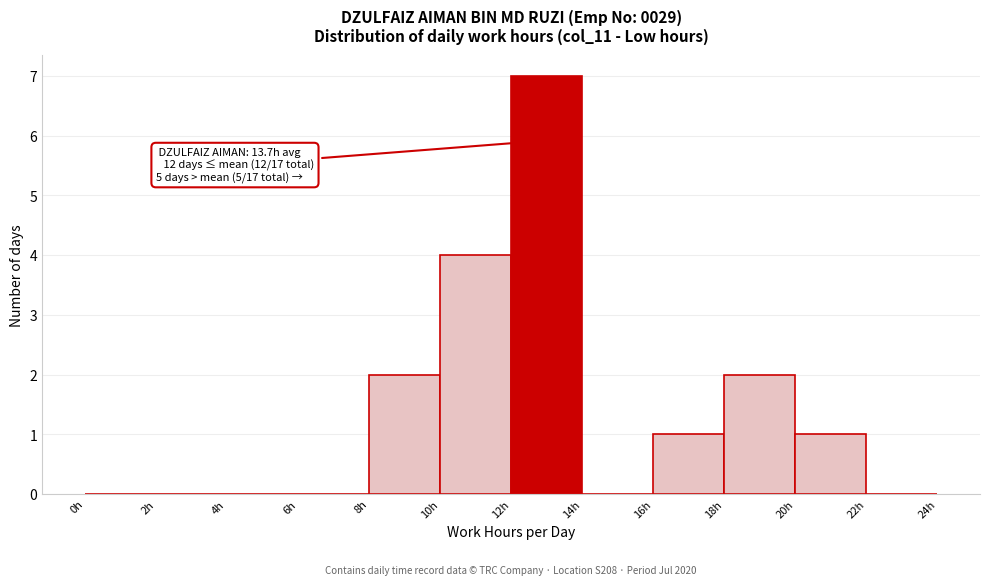

Over which range of the x-axis is the bar tallest?

12 to 14